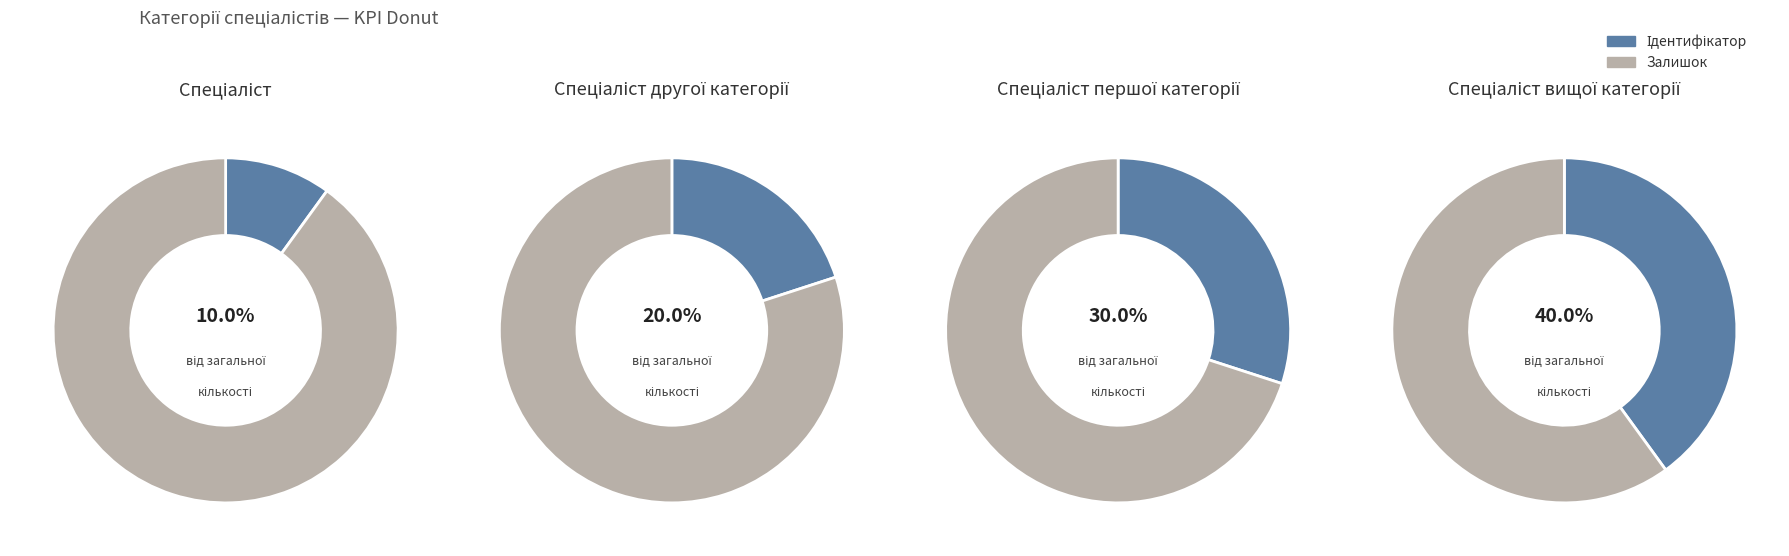

Is the sum of Спеціаліст першої категорії and Спеціаліст greater than half?

No